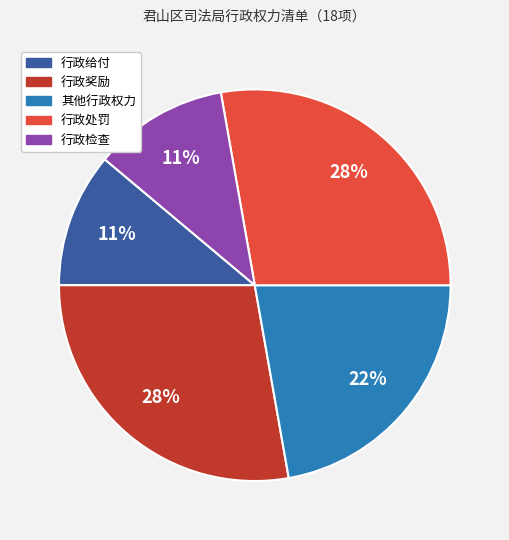

How many slices are in this pie chart?

5